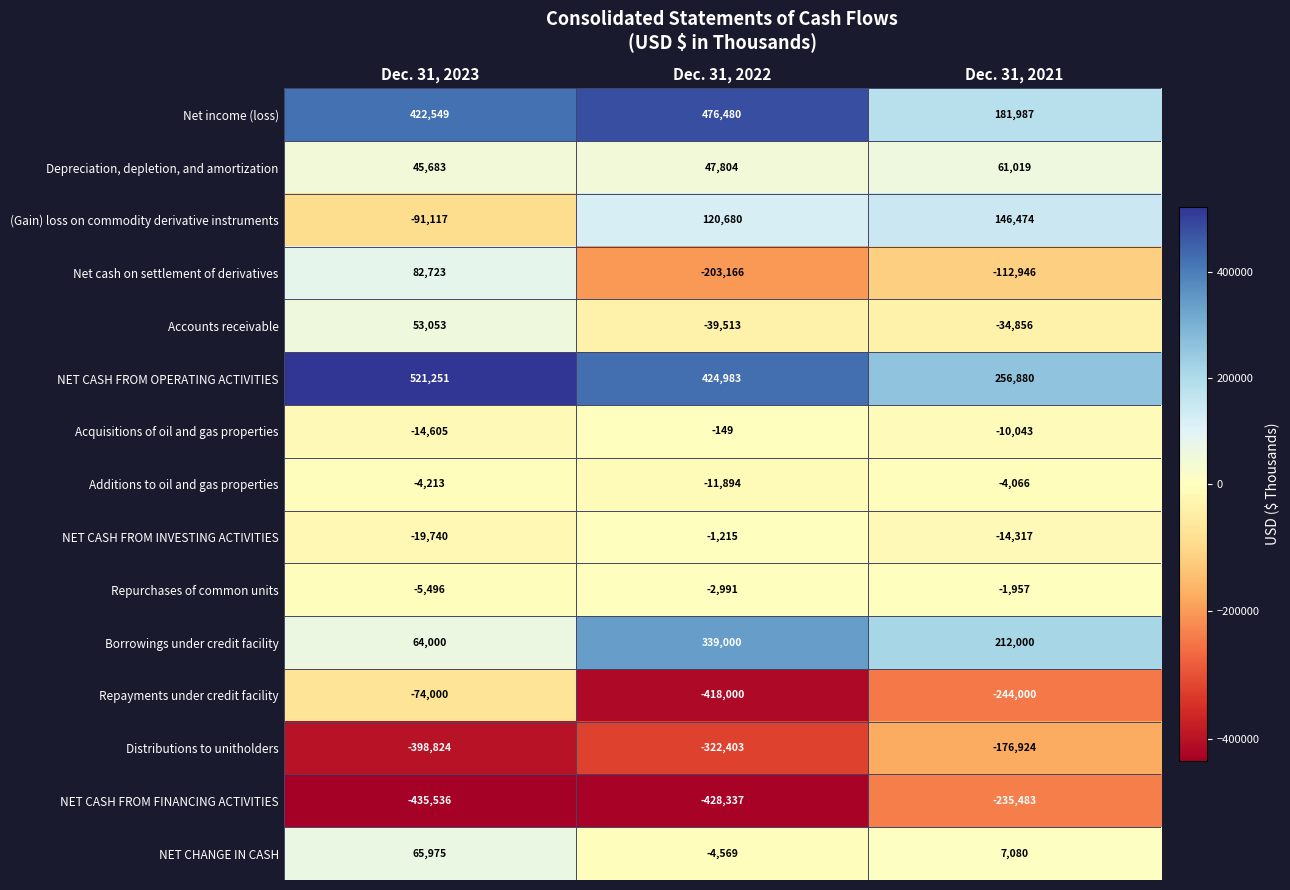

What is the difference between the Repurchases of common units values at Dec. 31, 2022 and Dec. 31, 2021?

1034